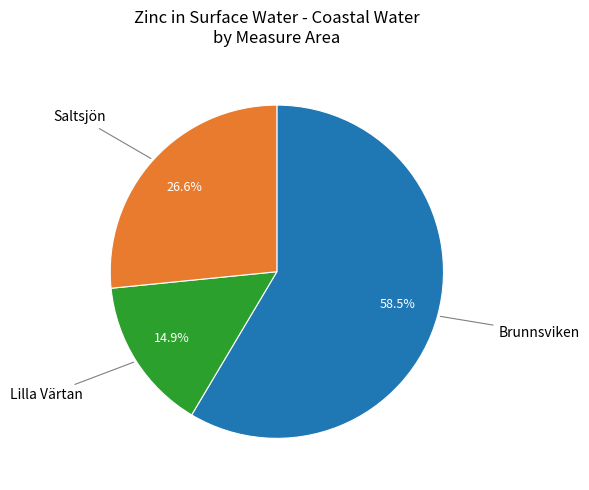

Does Brunnsviken account for over 50% of the chart?

Yes